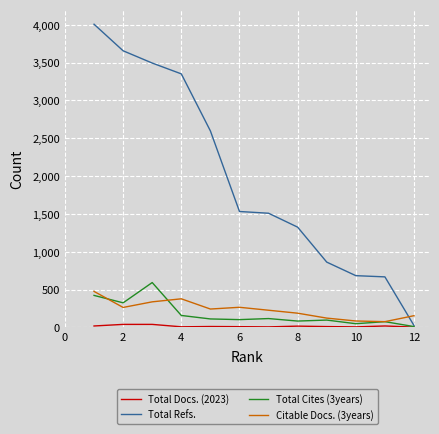

True or false: Citable Docs. (3years) and Total Refs. cross at least once.

True